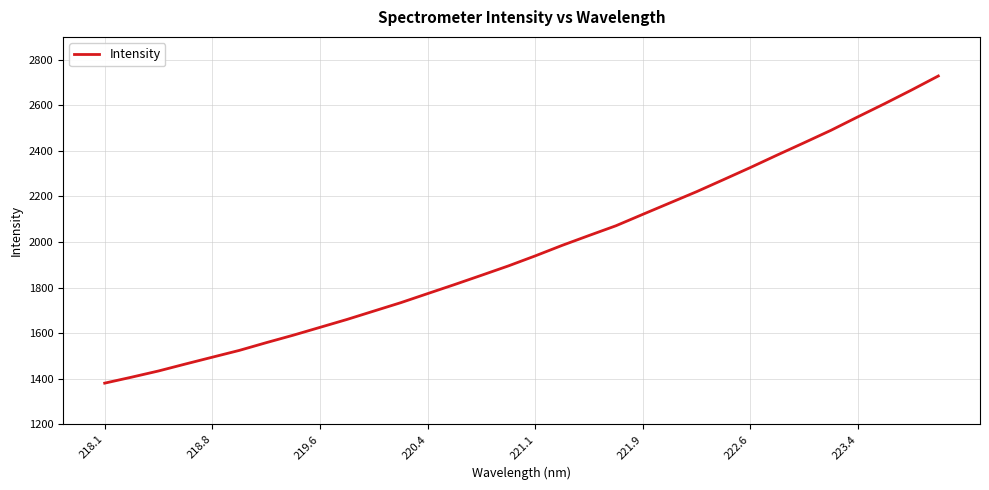

What is the greatest value displayed?

2728.5